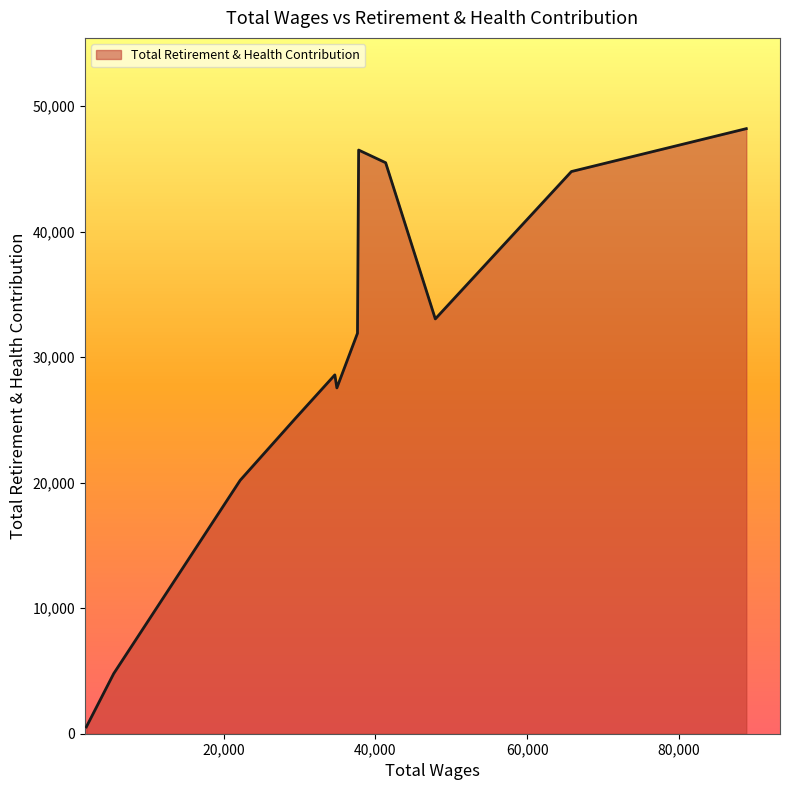

What is the maximum value shown in the chart?

48215